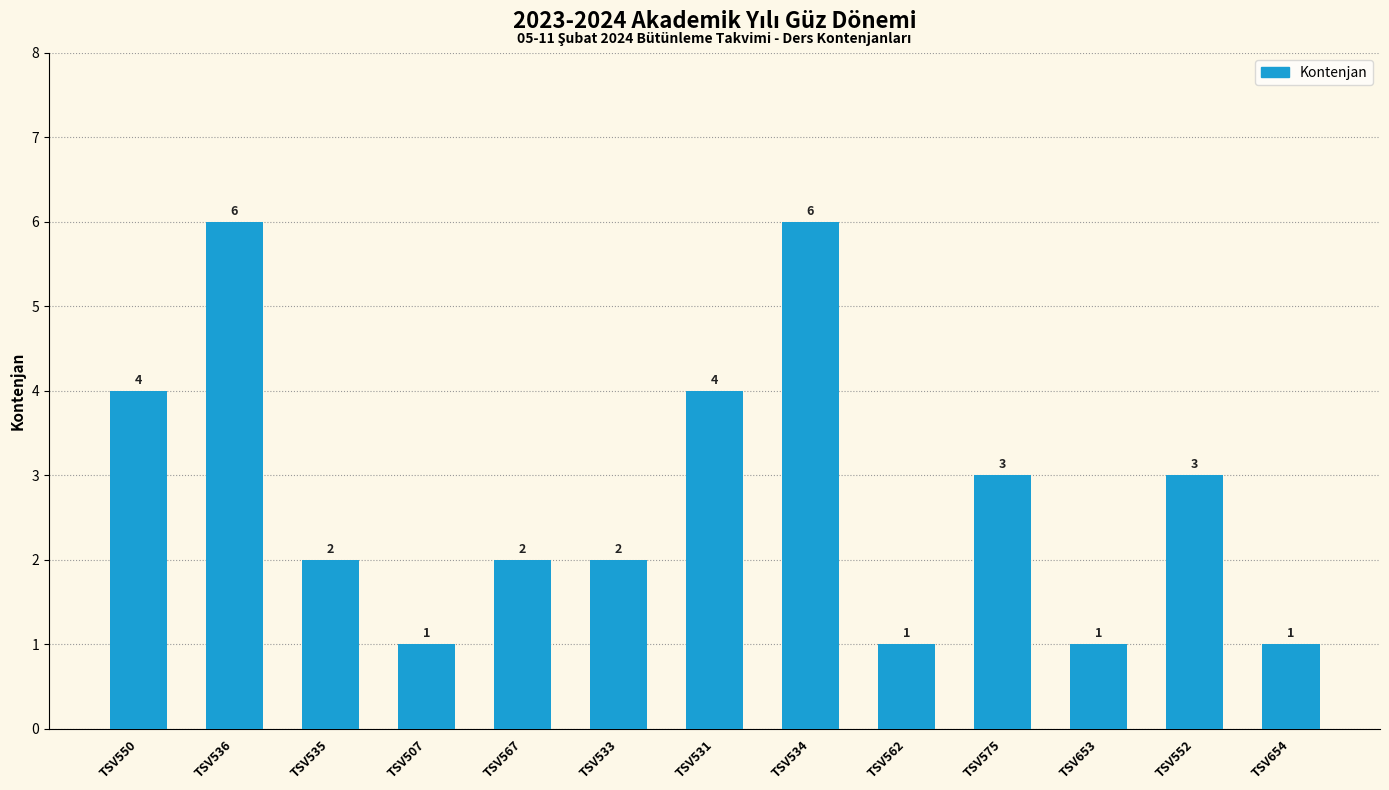

How many values are between 1 and 4?

11